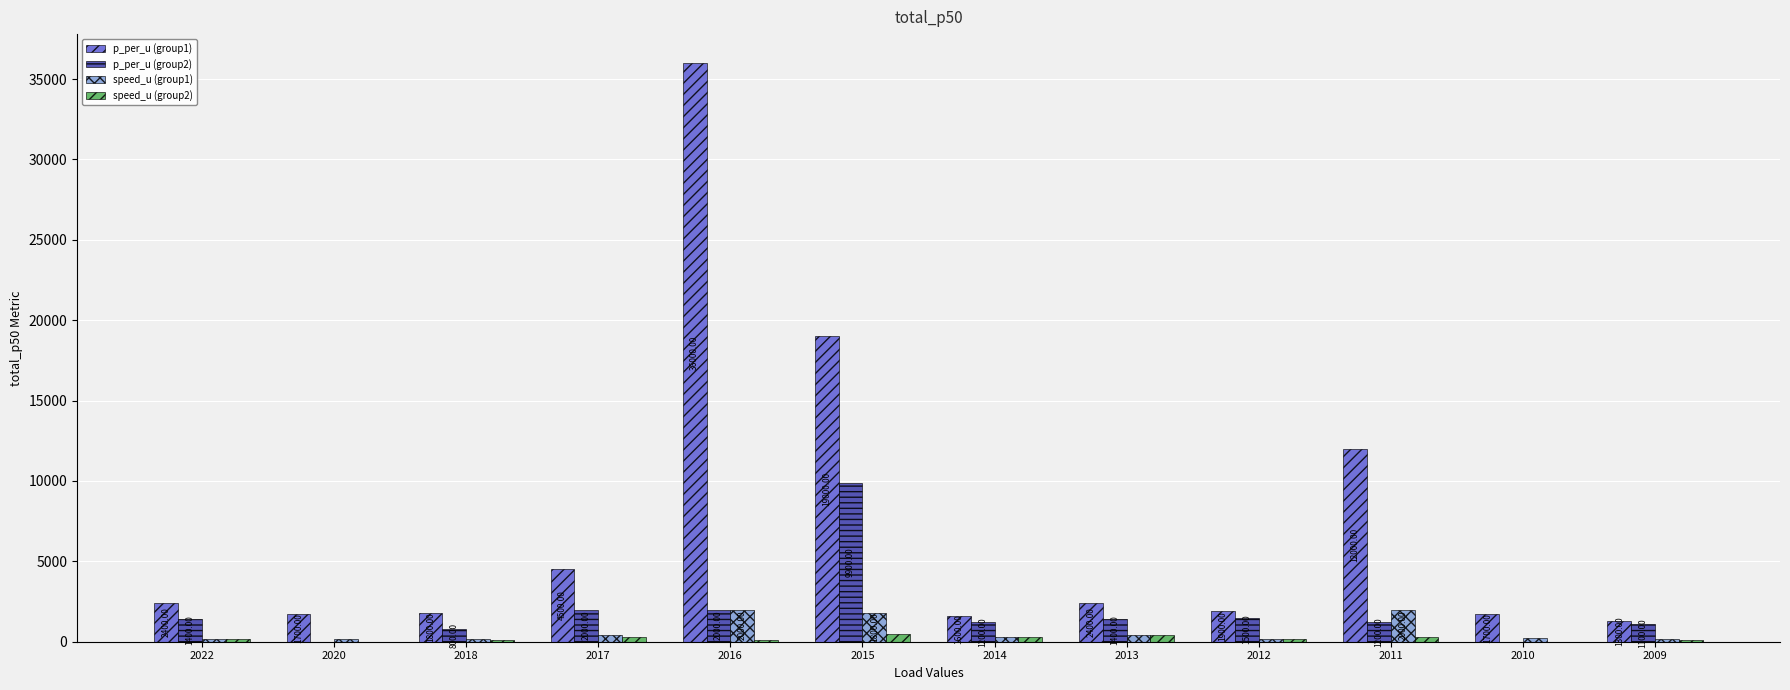

Reading left to right, what are all the values shown in this chart?

p_per_u (group1): 2022=2400	2020=1700	2018=1800	2017=4500	2016=36000	2015=19000	2014=1600	2013=2400	2012=1900	2011=12000	2010=1700	2009=1300
p_per_u (group2): 2022=1400	2020=0	2018=800	2017=2000	2016=2000	2015=9900	2014=1200	2013=1400	2012=1500	2011=1200	2010=0	2009=1100
speed_u (group1): 2022=160	2020=145	2018=150	2017=400	2016=2000	2015=1800	2014=300	2013=410	2012=185	2011=2000	2010=240	2009=145
speed_u (group2): 2022=150	2020=0	2018=100	2017=280	2016=120	2015=470	2014=280	2013=400	2012=165	2011=270	2010=0	2009=135